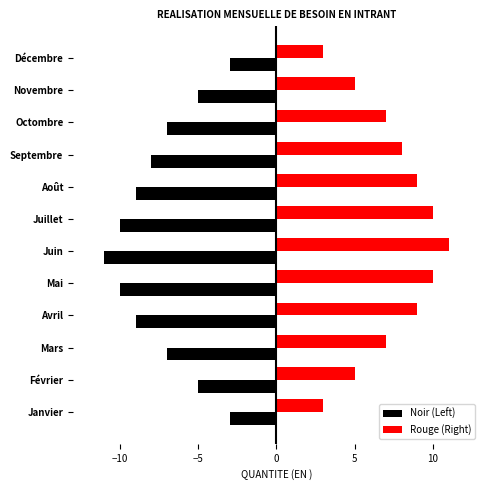

List the series in order of their overall mean, lowest first.

Noir (Left), Rouge (Right)